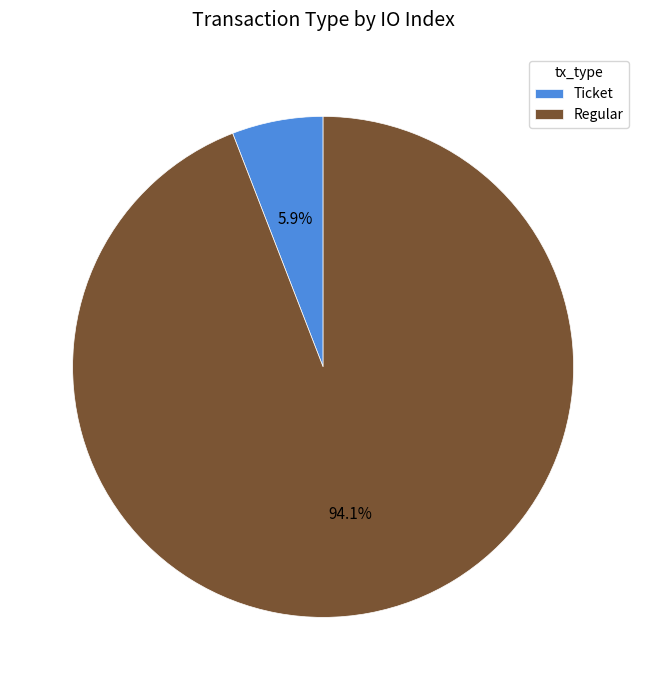

Which slice is the largest?

Regular